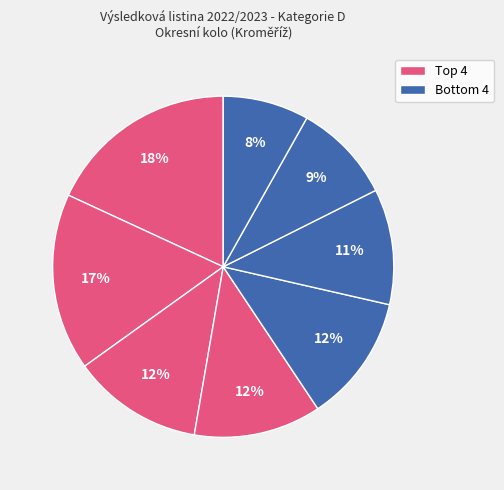

Count the number of slices in the pie.

8